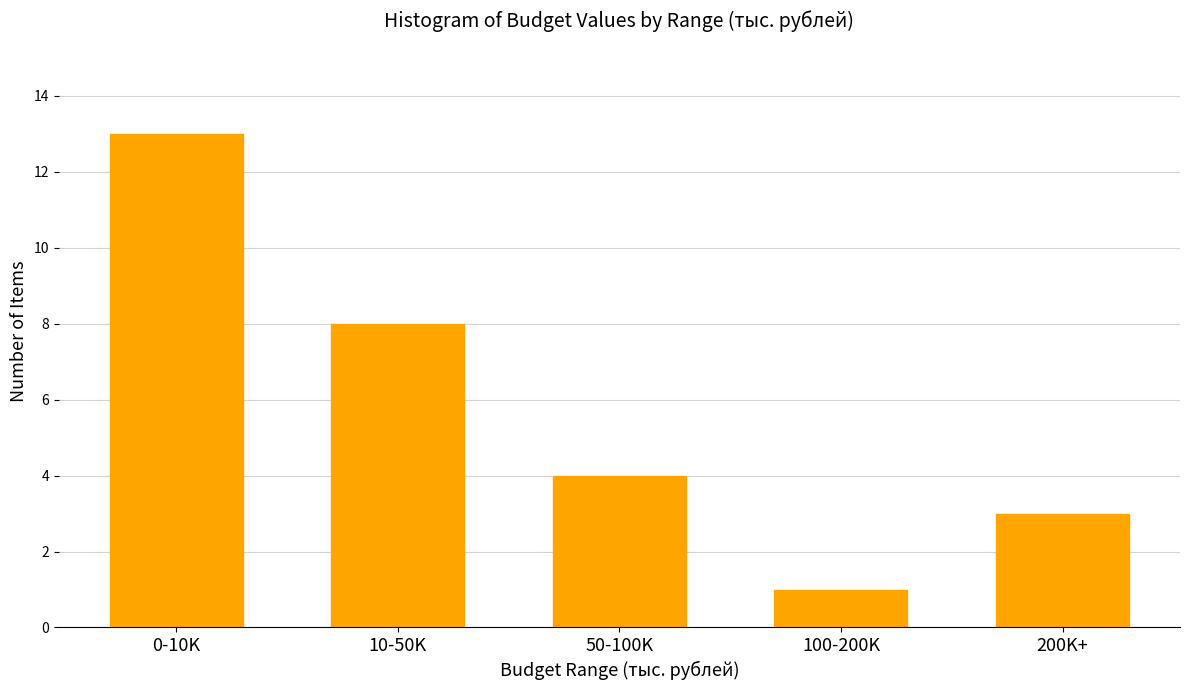

Reading right to left, what are all the values shown in this chart?

200K+=3	100-200K=1	50-100K=4	10-50K=8	0-10K=13